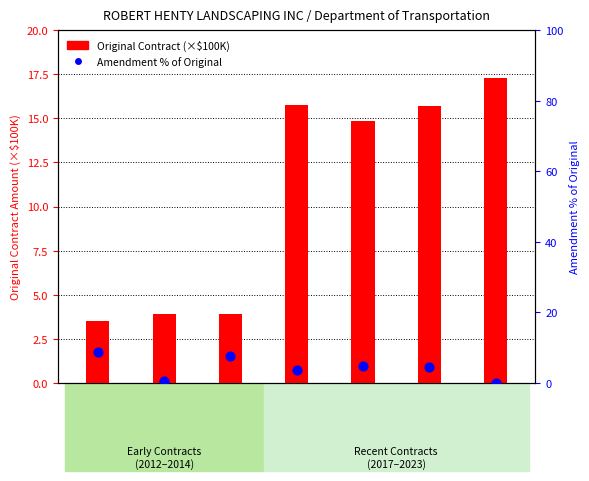

Which series reaches the maximum Y coordinate?

Original Contract (×$100K)